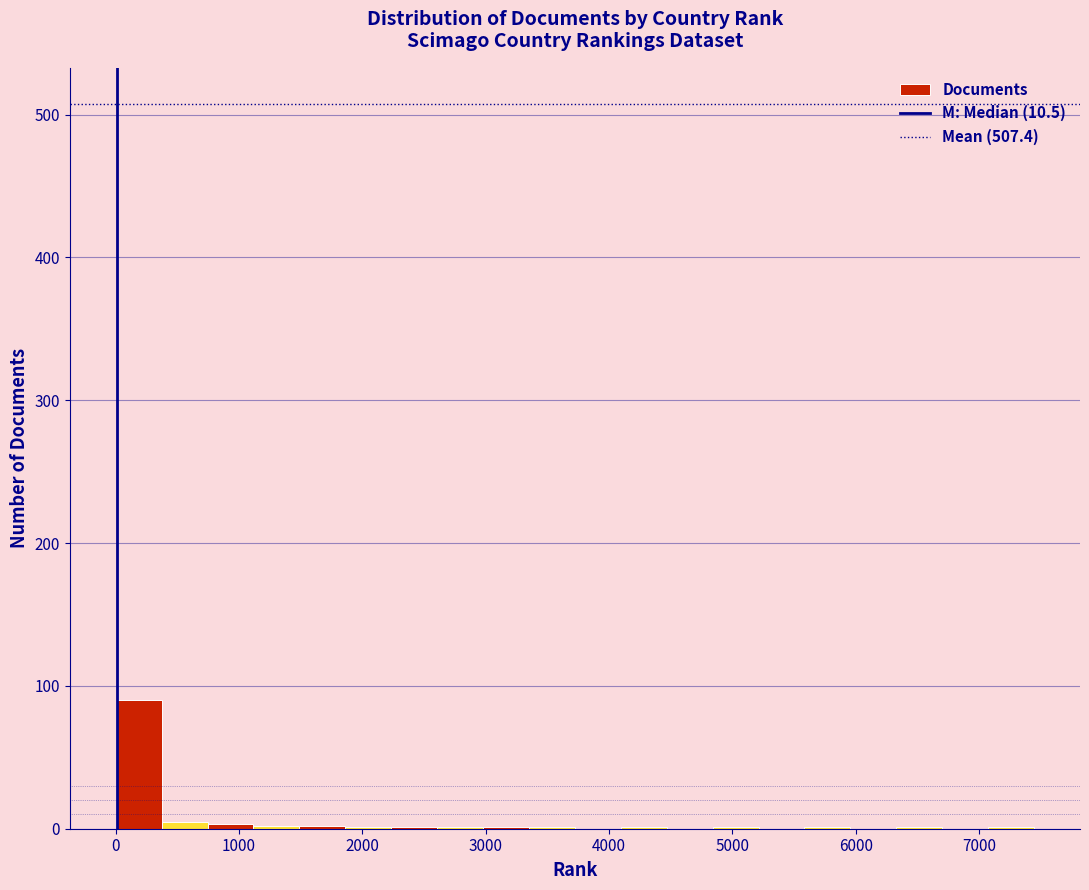

Read against the x-axis, roughly where is the centre of the tallest bar?

200